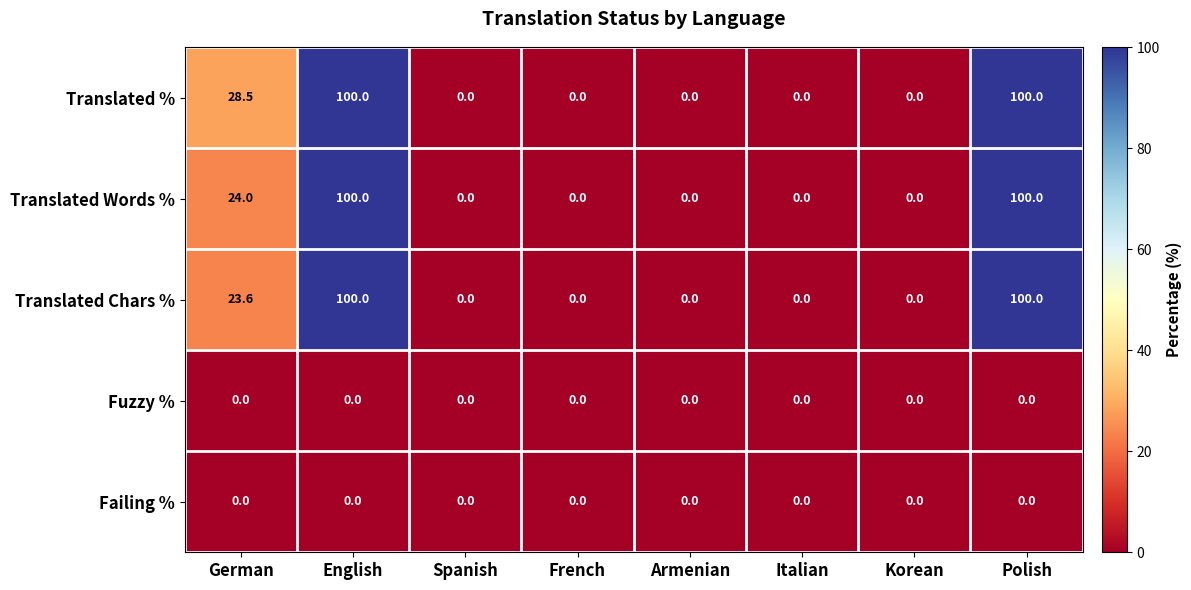

At which label is Translated Chars % closest to 50?

German